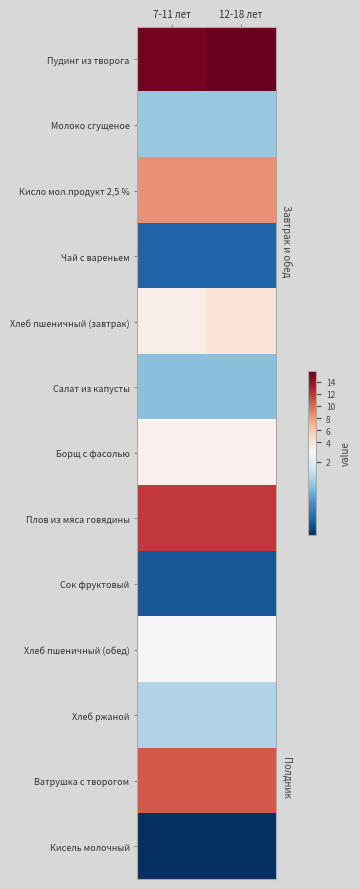

Which label corresponds to the largest value in the chart?

12-18 лет